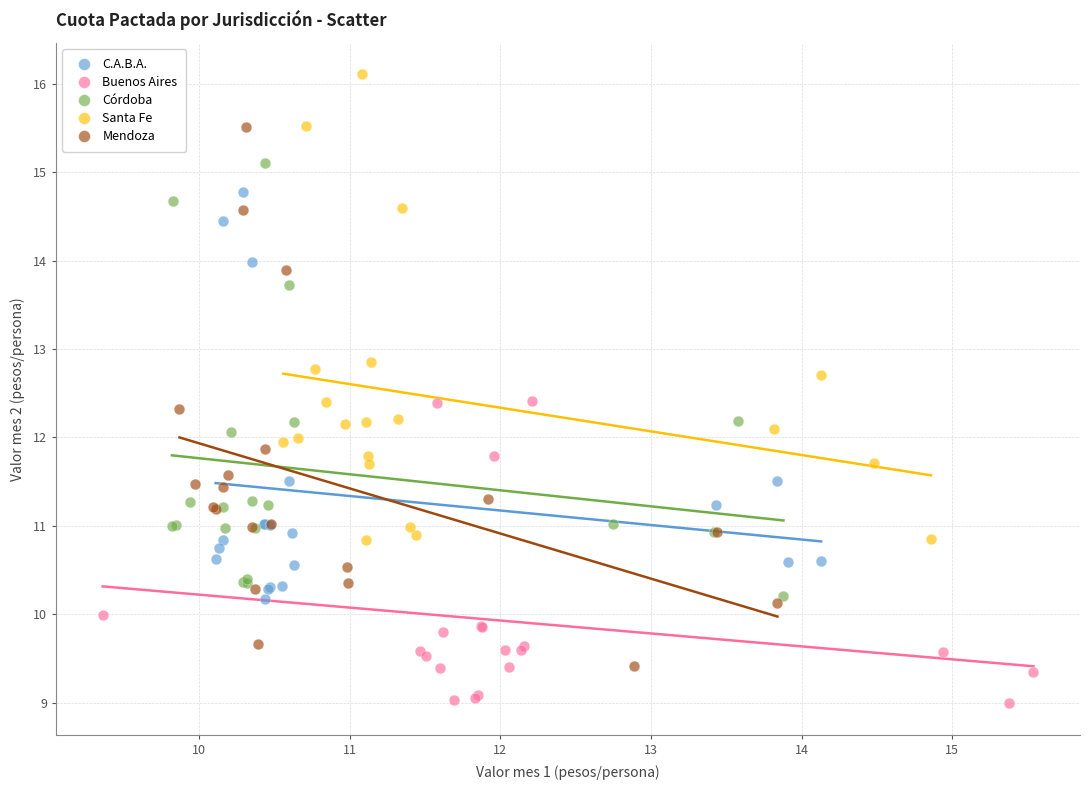

Which series has the largest Y range (max minus min)?

Mendoza